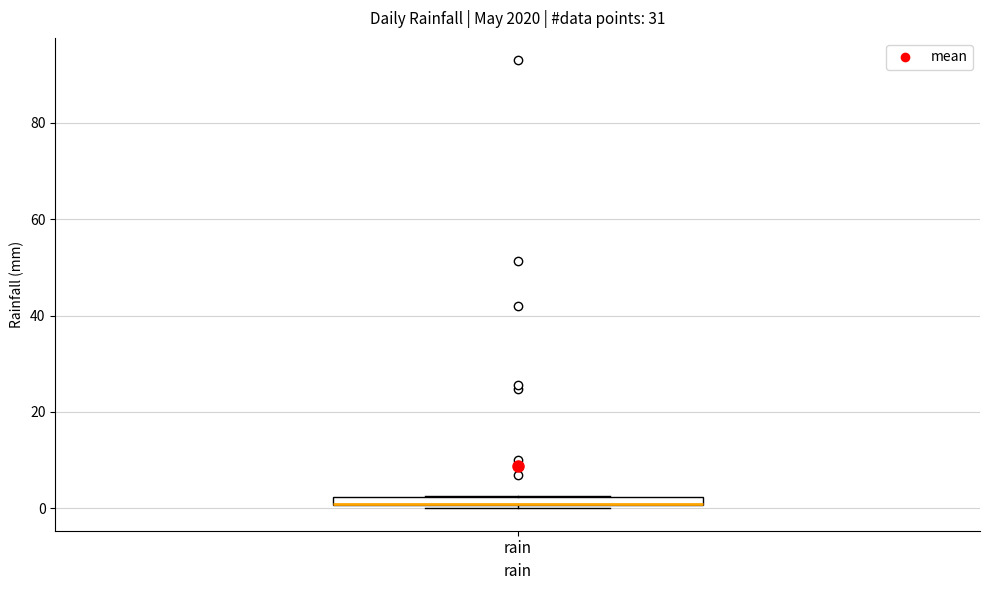

Where is the upper edge of the box for rain on the y-axis? The values are not printed on the chart, so give them approximately, as read against the axis.

2